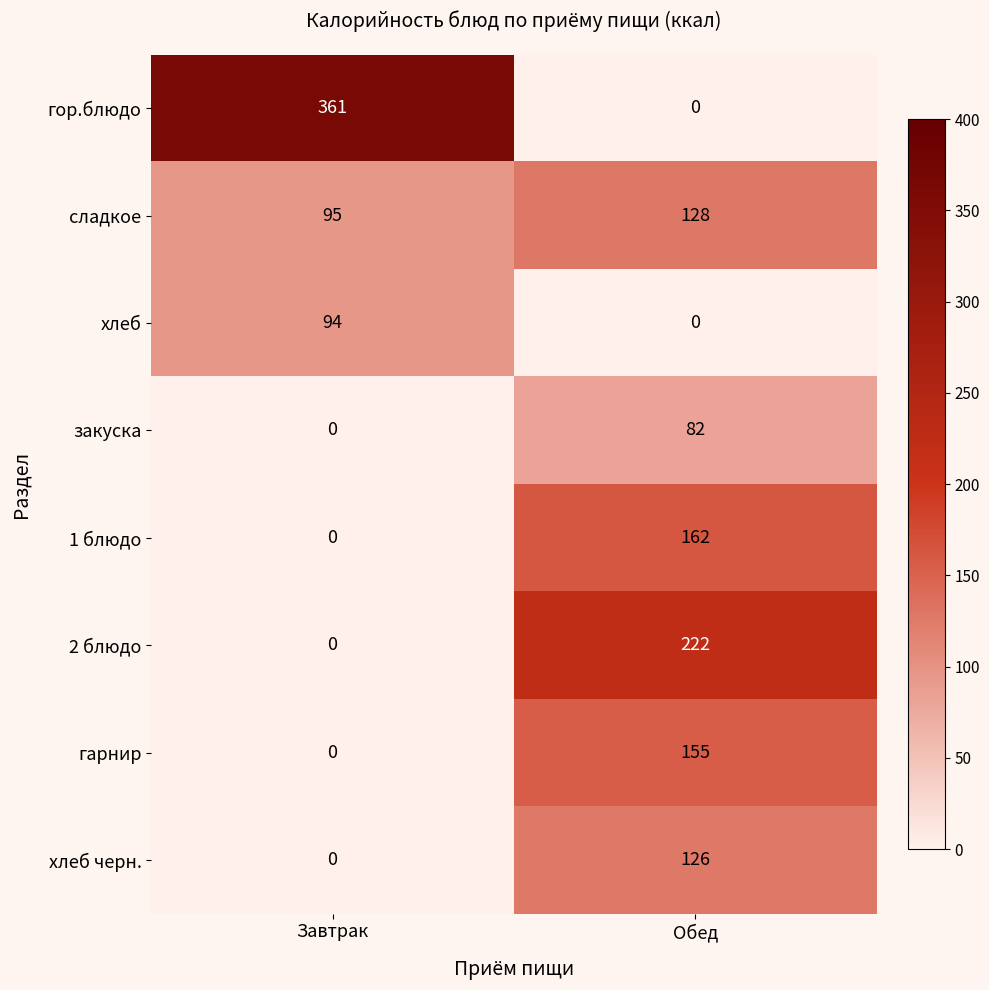

Reading left to right, transcribe all the data shown in this chart.

гор.блюдо: Завтрак=361	Обед=0
сладкое: Завтрак=95	Обед=128
хлеб: Завтрак=94	Обед=0
закуска: Завтрак=0	Обед=82
1 блюдо: Завтрак=0	Обед=162
2 блюдо: Завтрак=0	Обед=222
гарнир: Завтрак=0	Обед=155
хлеб черн.: Завтрак=0	Обед=126